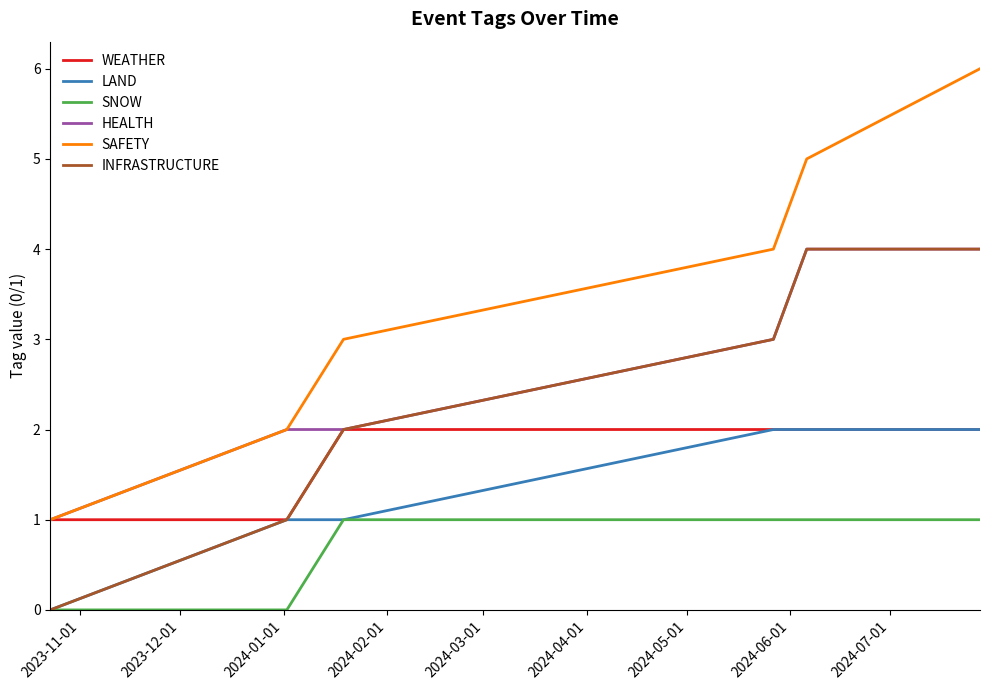

What is the greatest value displayed?

6